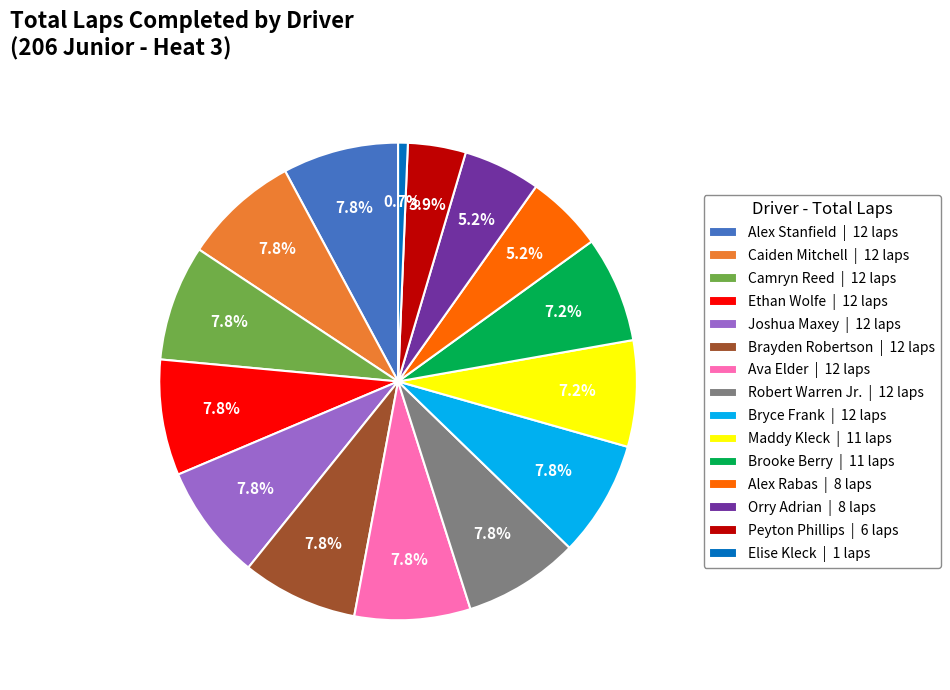

Is it true that Bryce Frank is 17% of the pie?

False